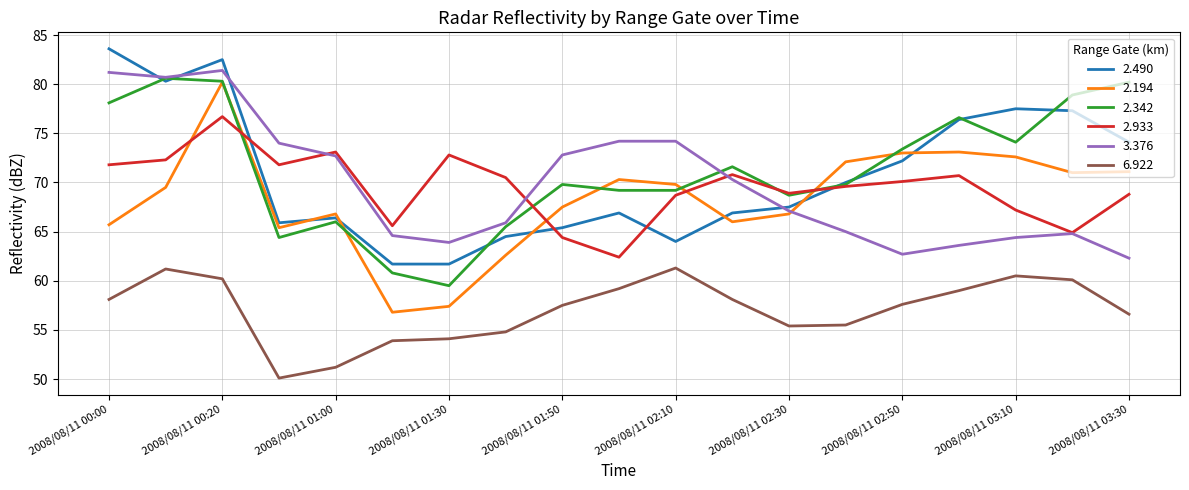

What is the highest value of the 2.194 series?

80.2